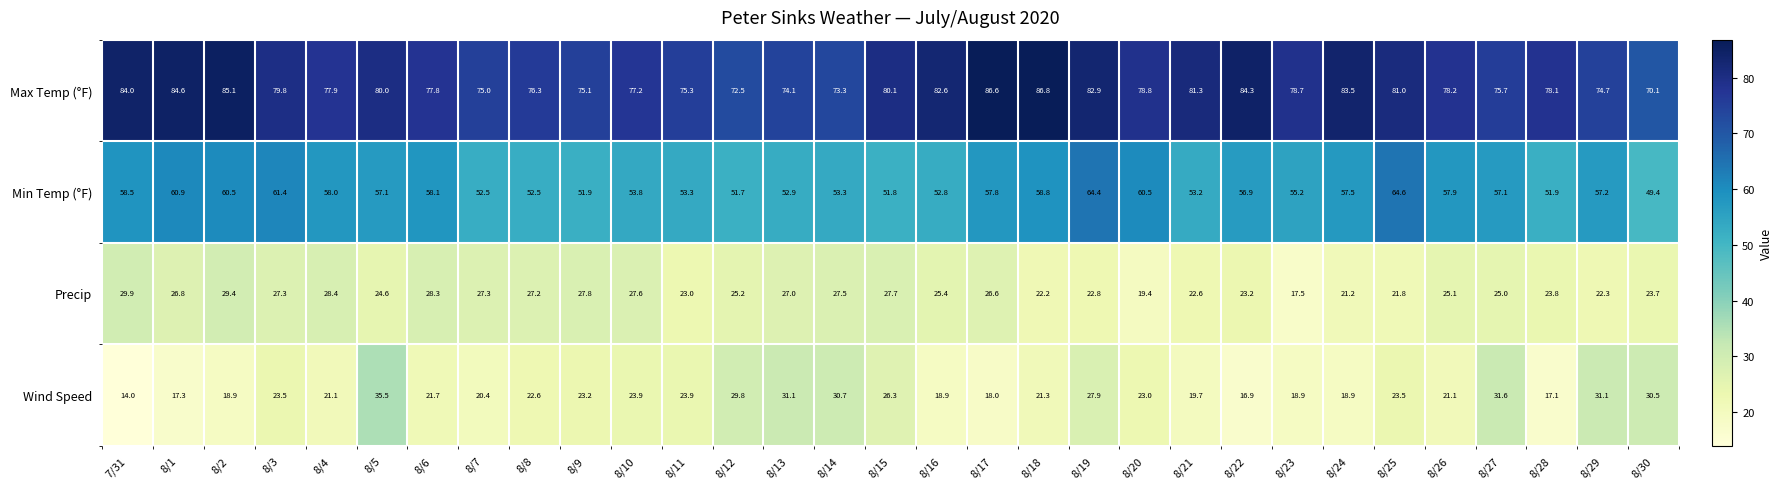

Count the number of data series in this chart.

4